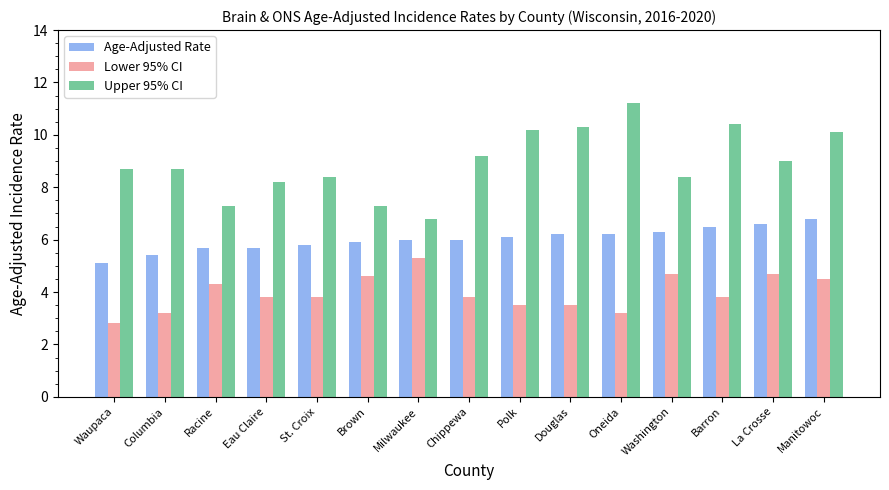

Is the value of Upper 95% CI at Barron greater than the value of Lower 95% CI at Washington?

Yes